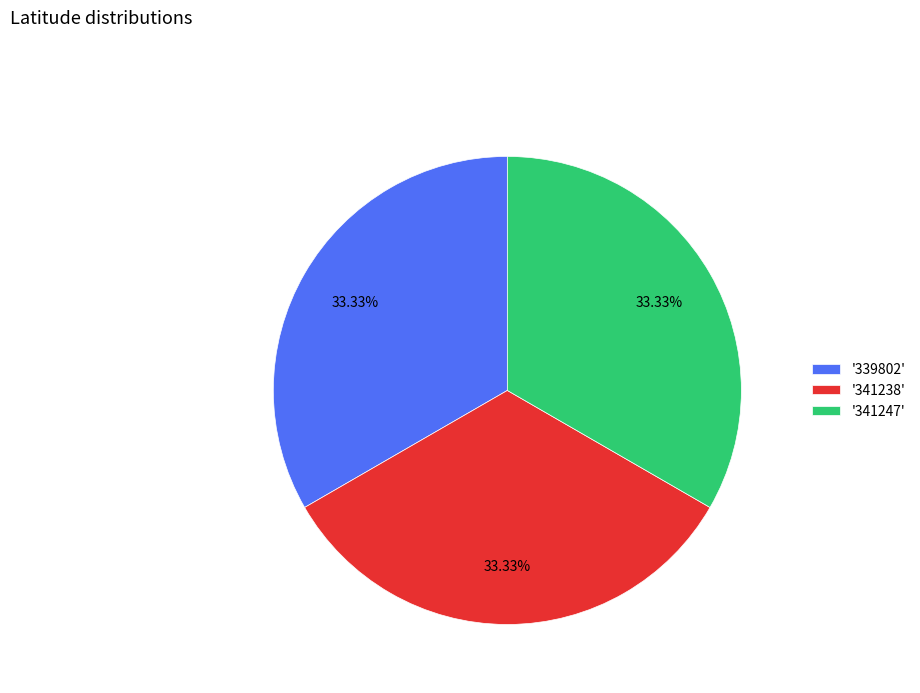

Is there a majority slice in this chart?

No